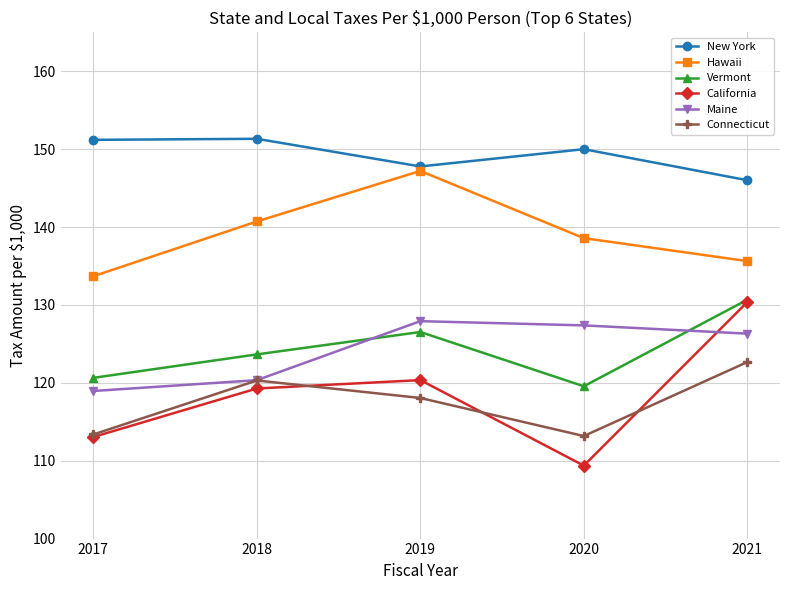

Which series has the largest range (max minus min)?

California